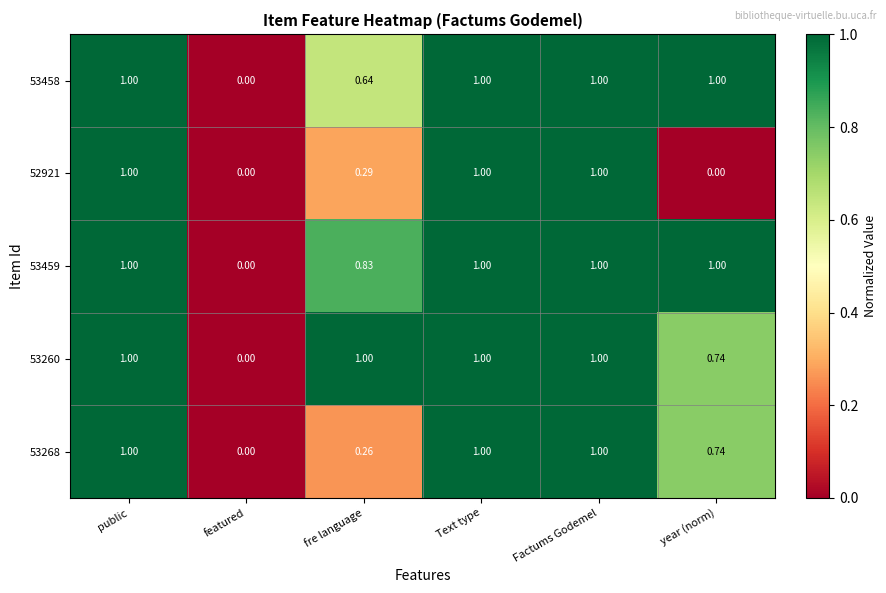

Where is 53458 nearest to the value 0?

featured